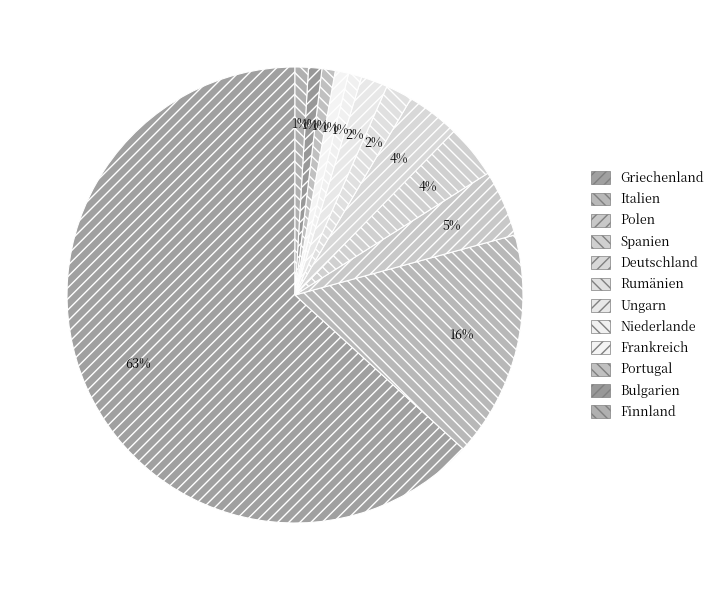

Count the number of slices in the pie.

12